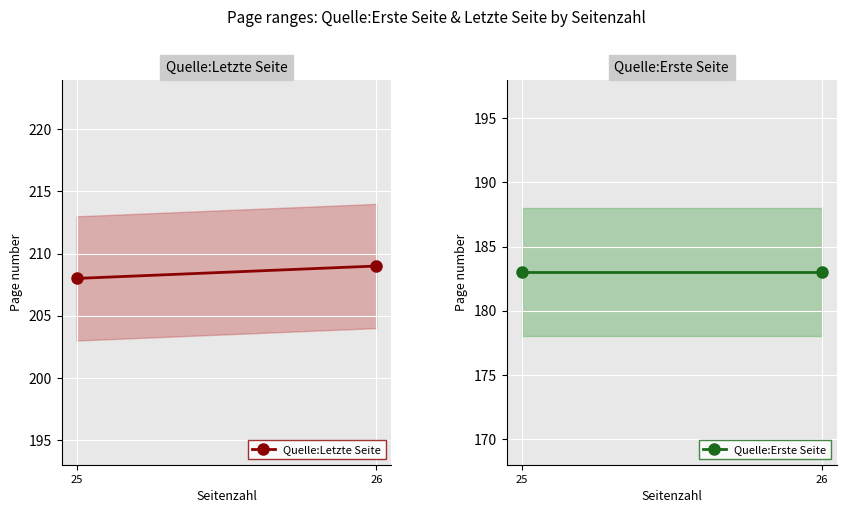

The value of Quelle:Letzte Seite at 25 is 290. True or false?

False